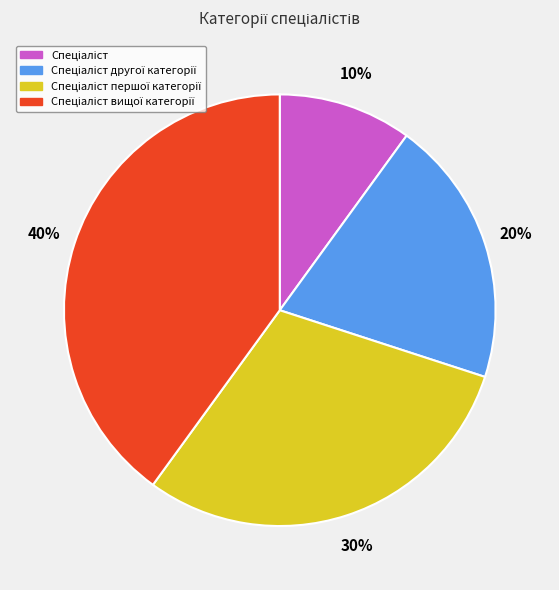

Is there a majority slice in this chart?

No